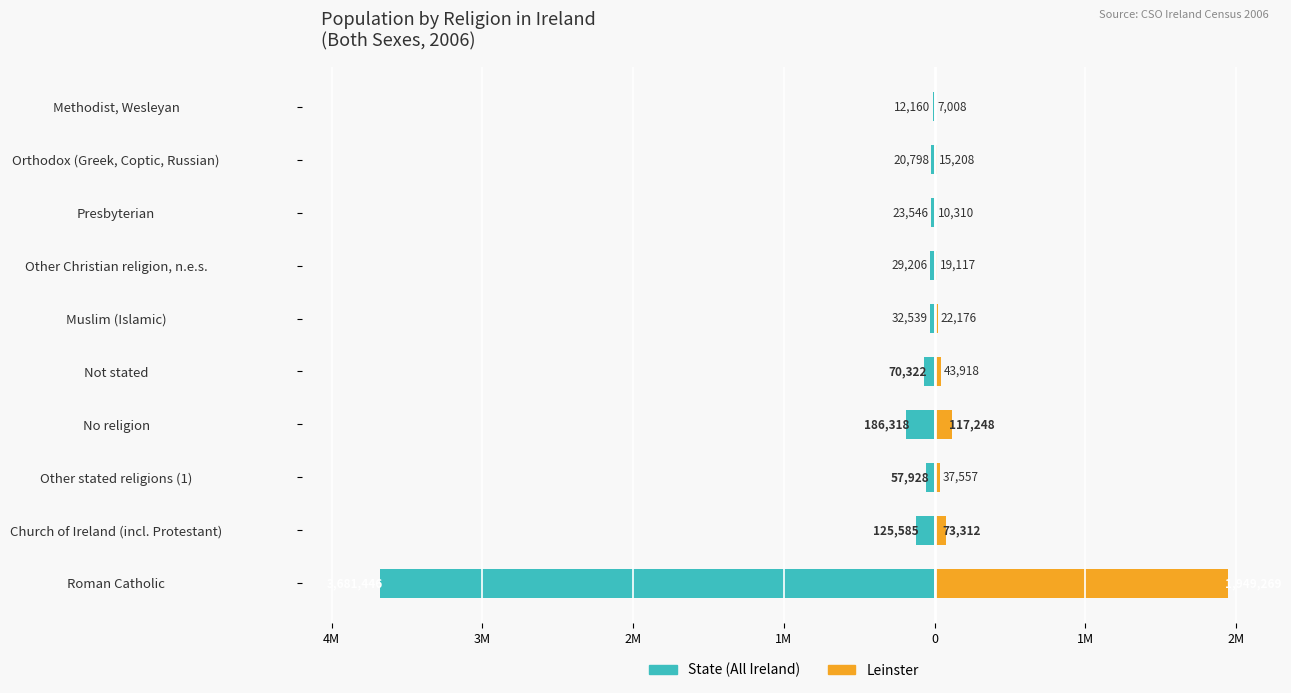

Which series has the largest range (max minus min)?

State (All Ireland)